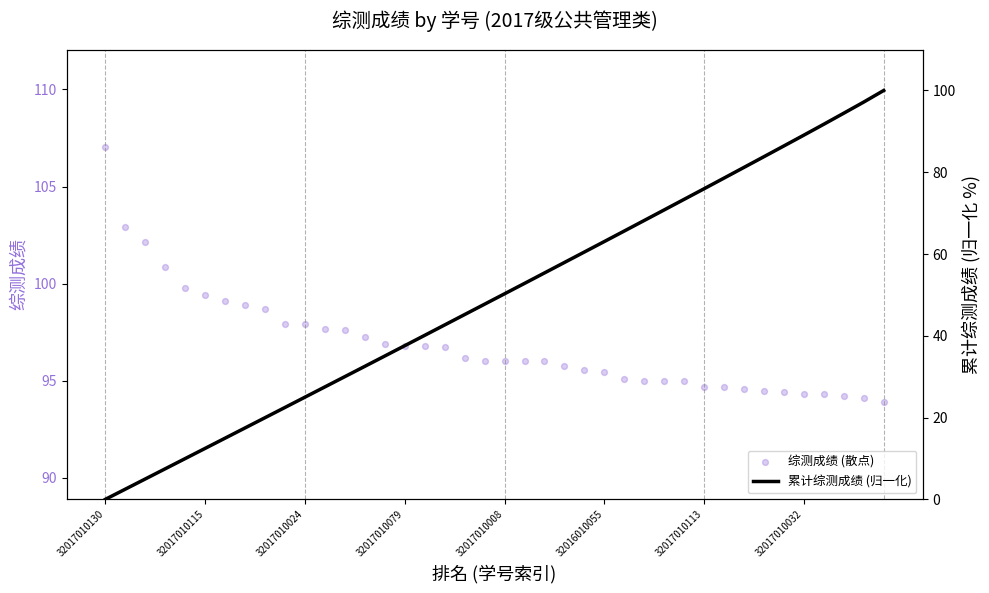

Which series has the largest Y range (max minus min)?

累计综测成绩 (归一化)